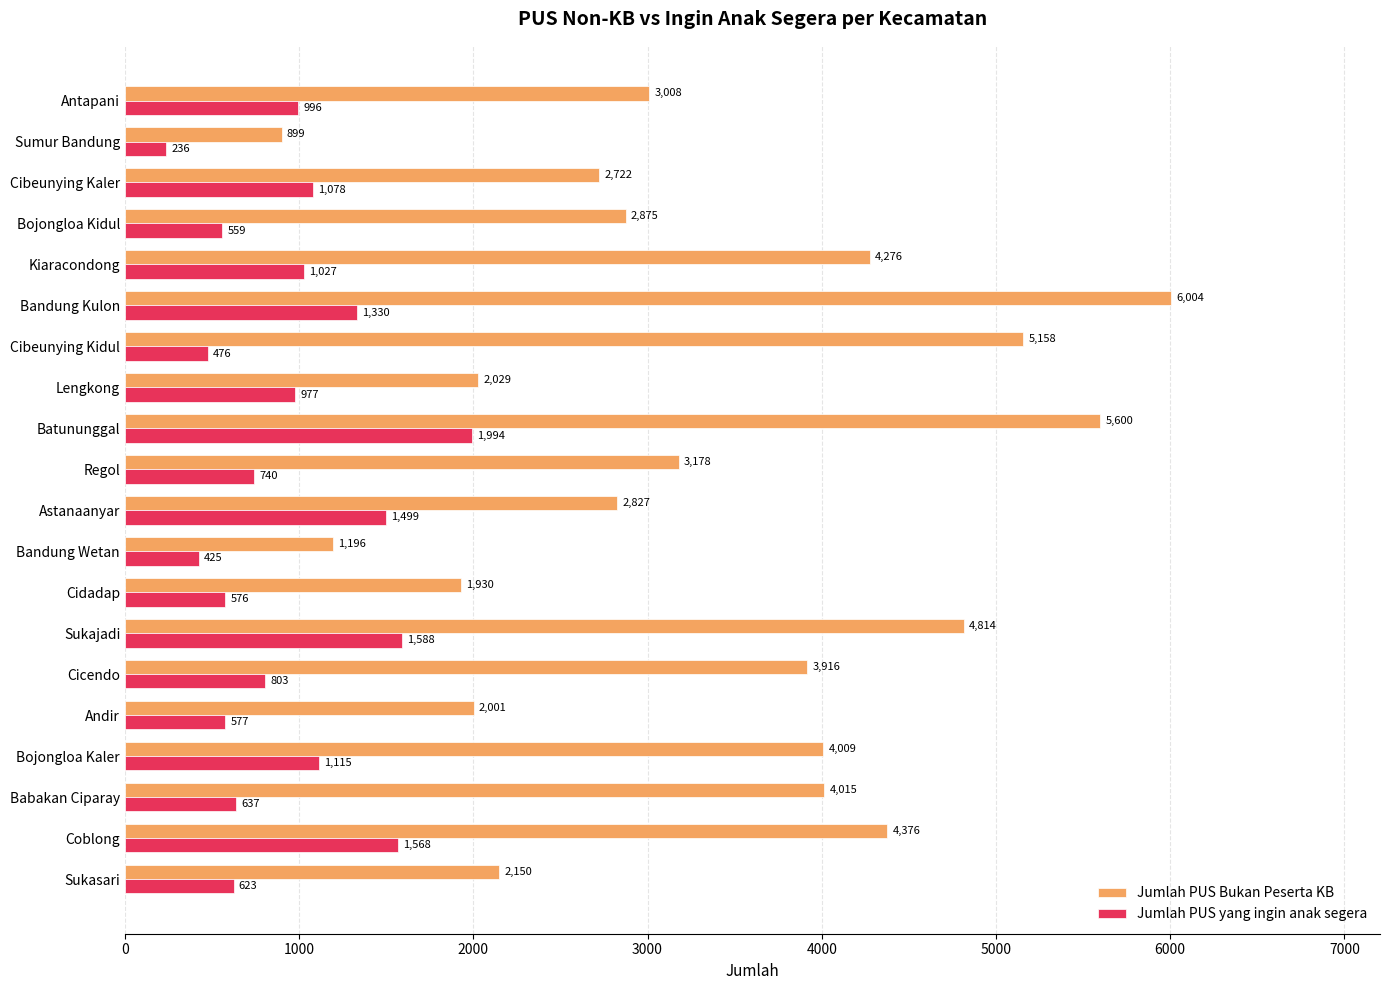

At how many categories does at least one series exceed 2877?

11